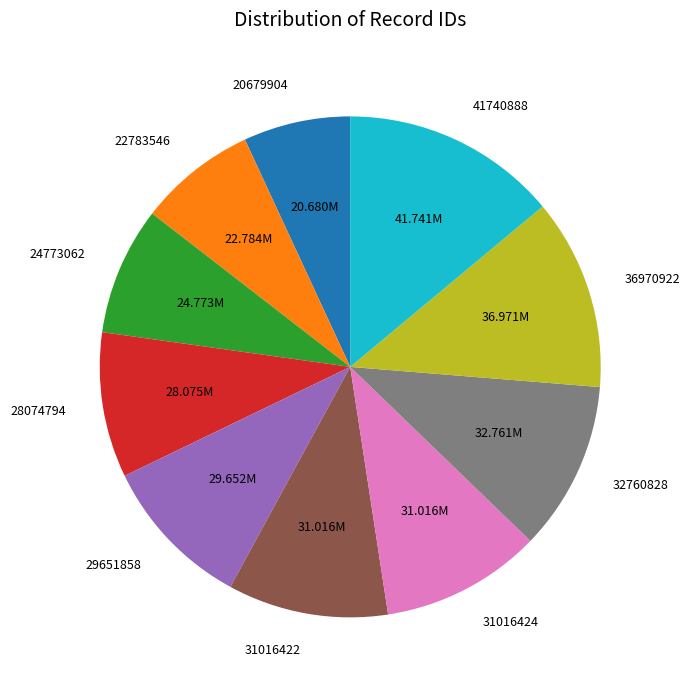

True or false: 24773062 accounts for 8% of the total.

True